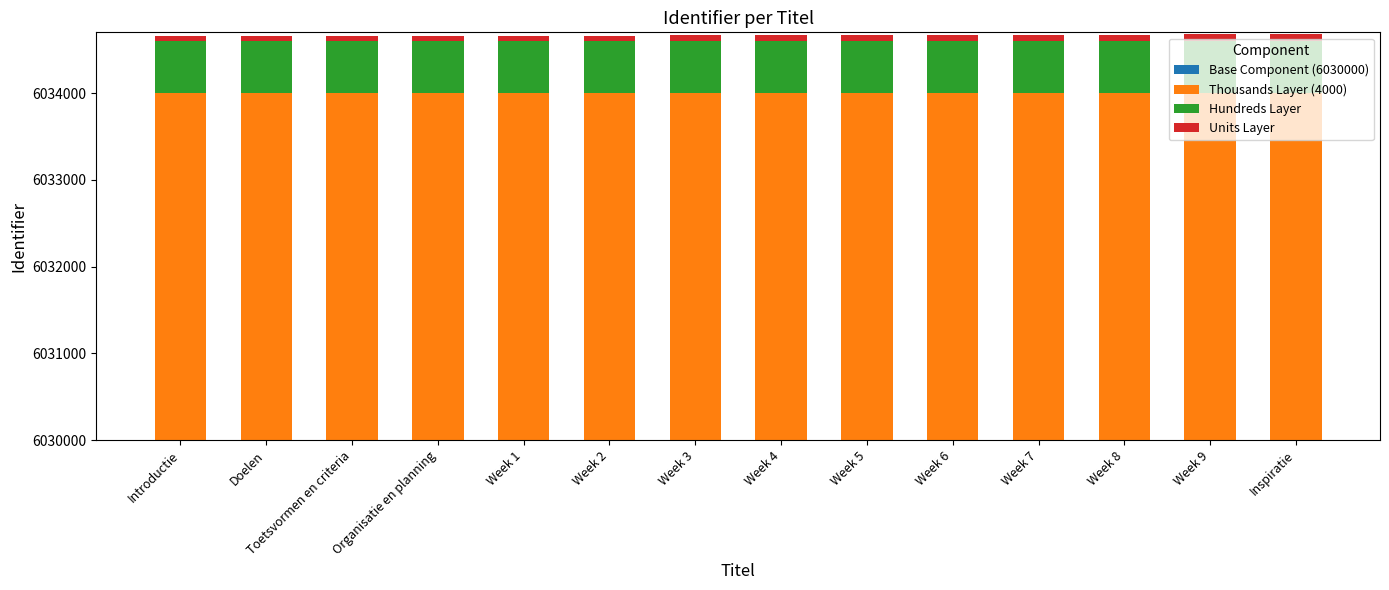

Reading left to right, list all the values displayed in this chart.

Base Component (6030000): Introductie=6030000	Doelen=6030000	Toetsvormen en criteria=6030000	Organisatie en planning=6030000	Week 1=6030000	Week 2=6030000	Week 3=6030000	Week 4=6030000	Week 5=6030000	Week 6=6030000	Week 7=6030000	Week 8=6030000	Week 9=6030000	Inspiratie=6030000
Thousands Layer (4000): Introductie=4000	Doelen=4000	Toetsvormen en criteria=4000	Organisatie en planning=4000	Week 1=4000	Week 2=4000	Week 3=4000	Week 4=4000	Week 5=4000	Week 6=4000	Week 7=4000	Week 8=4000	Week 9=4000	Inspiratie=4000
Hundreds Layer: Introductie=600	Doelen=600	Toetsvormen en criteria=600	Organisatie en planning=600	Week 1=600	Week 2=600	Week 3=600	Week 4=600	Week 5=600	Week 6=600	Week 7=600	Week 8=600	Week 9=600	Inspiratie=600
Units Layer: Introductie=53	Doelen=56	Toetsvormen en criteria=58	Organisatie en planning=60	Week 1=61	Week 2=63	Week 3=65	Week 4=67	Week 5=69	Week 6=71	Week 7=73	Week 8=75	Week 9=77	Inspiratie=79